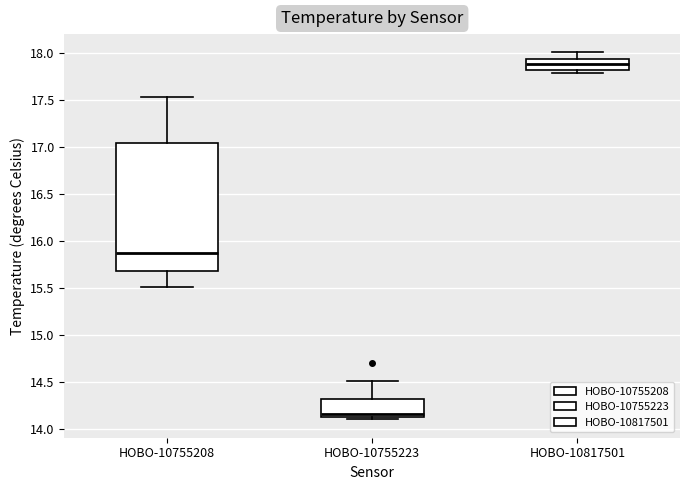

Which box has the highest median line?

HOBO-10817501